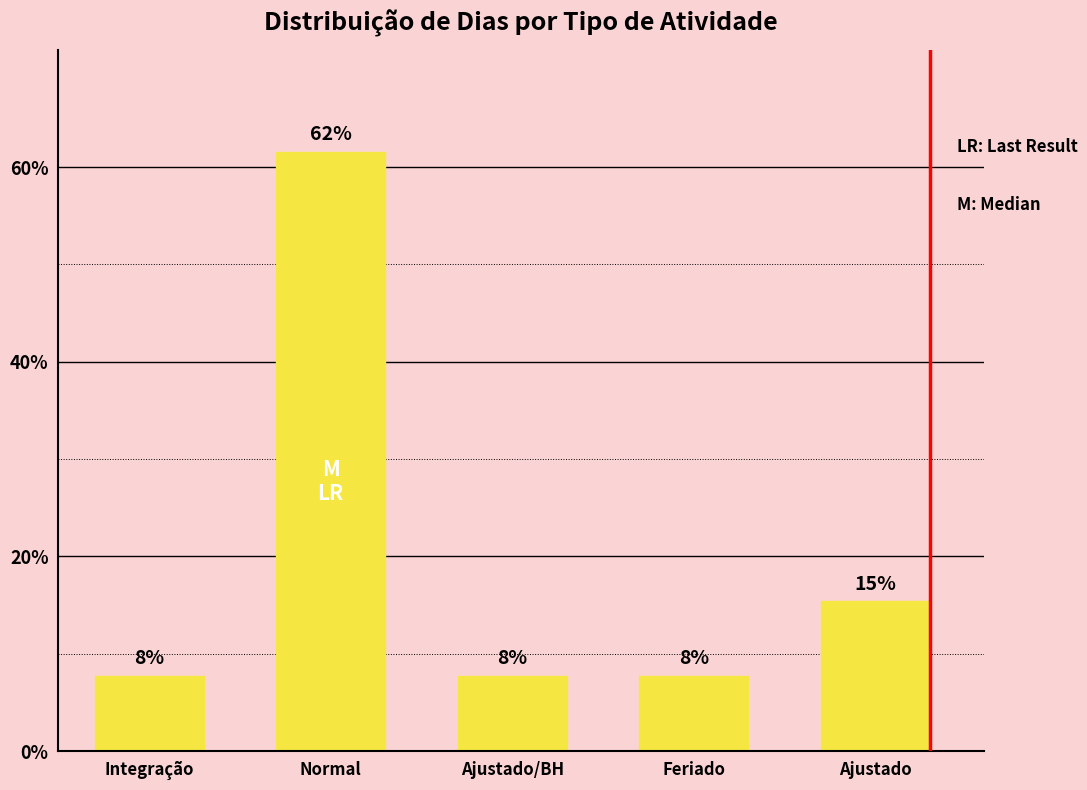

Rank the categories by value from highest to lowest.

Normal, Ajustado, Integração, Ajustado/BH, Feriado